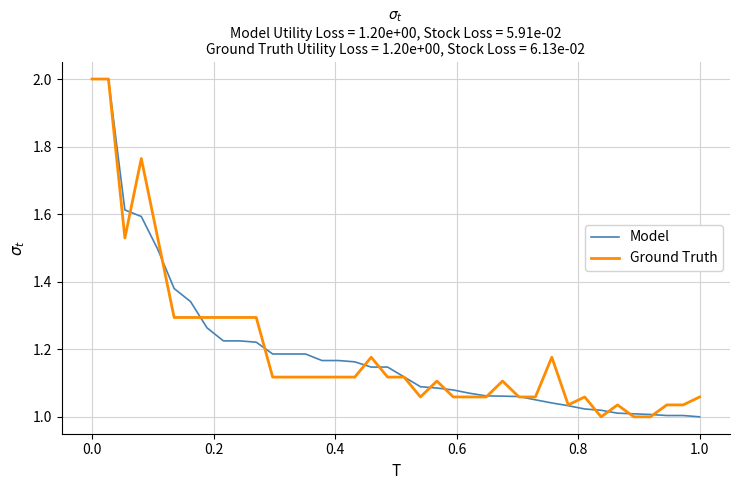

What is the highest value of the Model series?

2.0